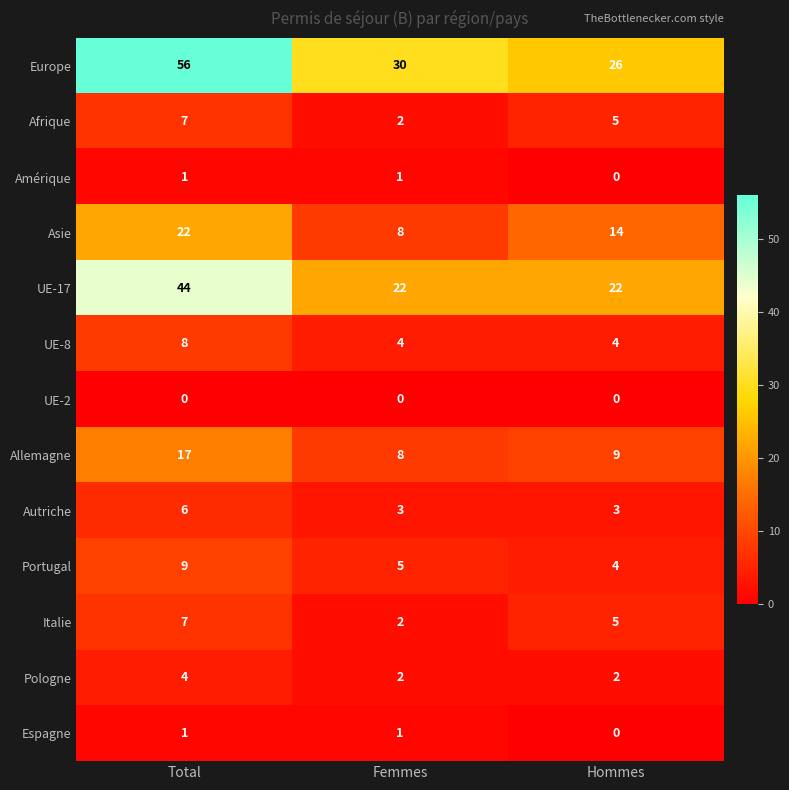

List the labels in order of Afrique value, smallest first.

Femmes, Hommes, Total